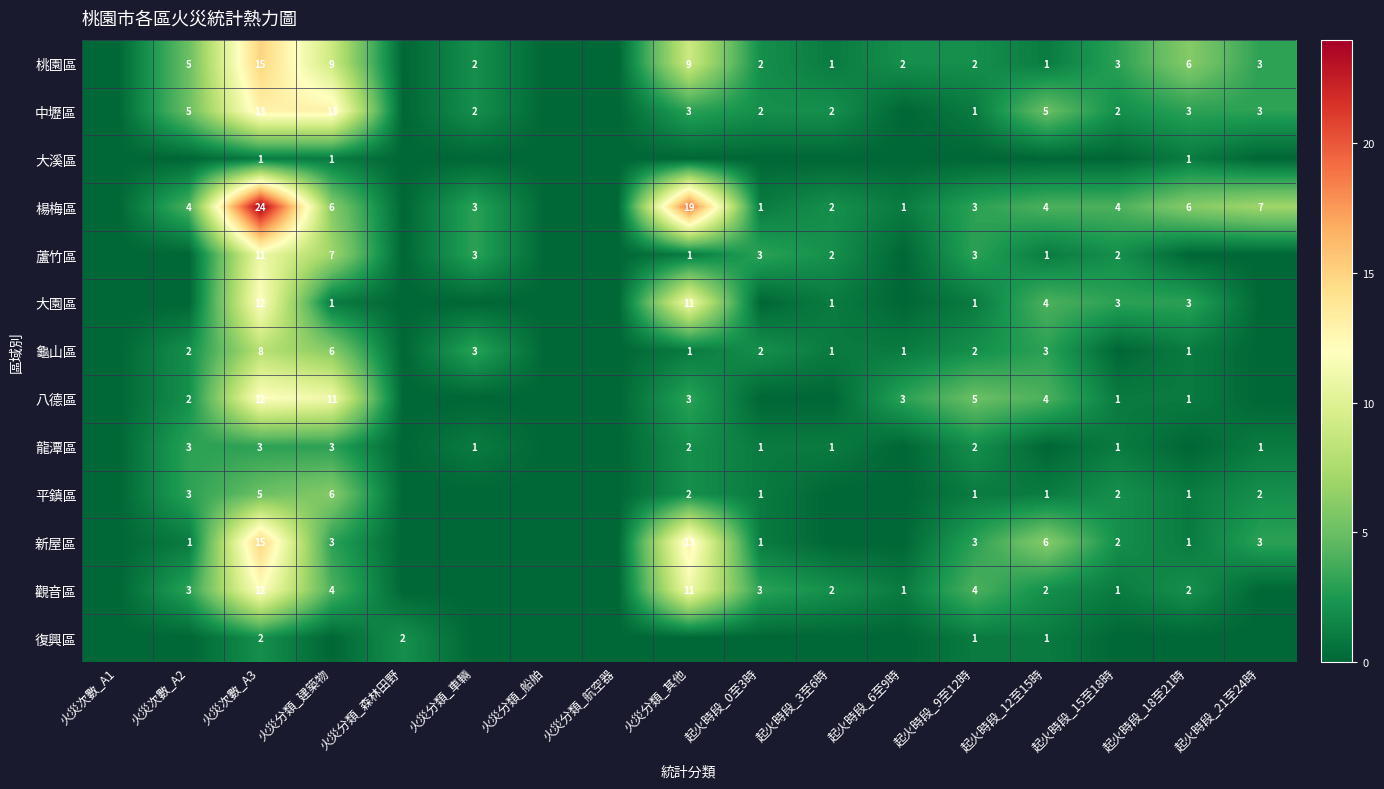

True or false: 觀音區 has a value of 3 at 火災次數_A2.

True